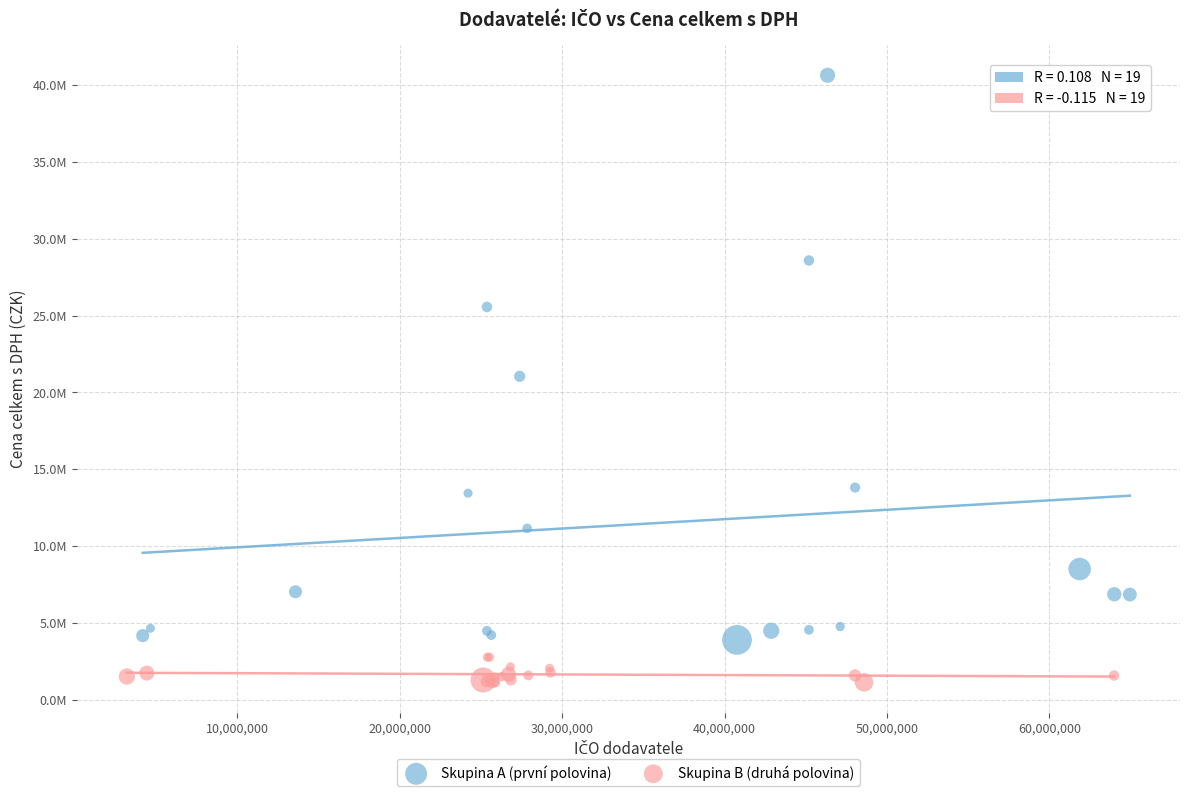

What are all the series names shown in the legend?

Skupina A (první polovina), Skupina B (druhá polovina)